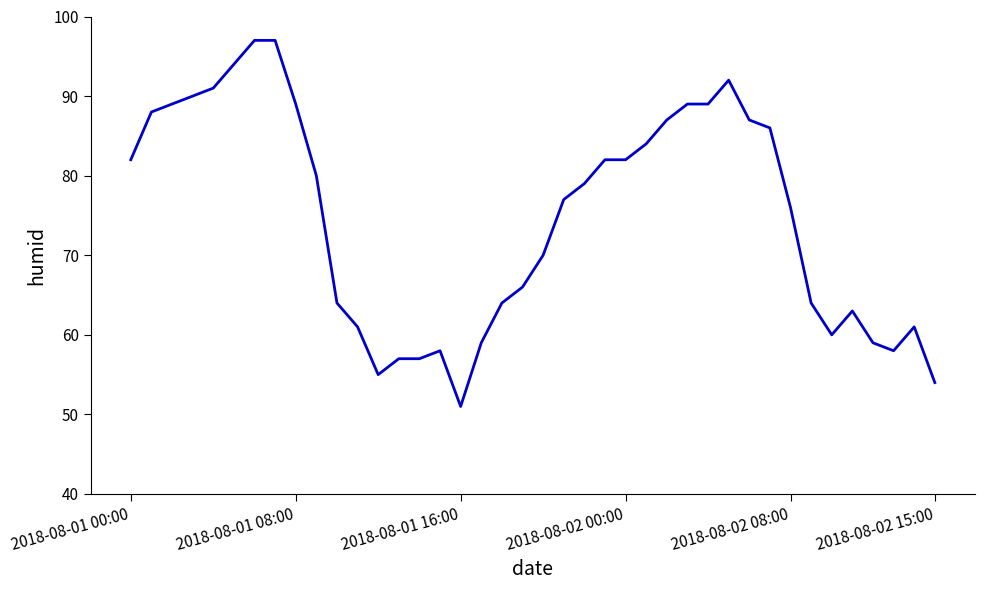

What is the smallest value displayed?

51